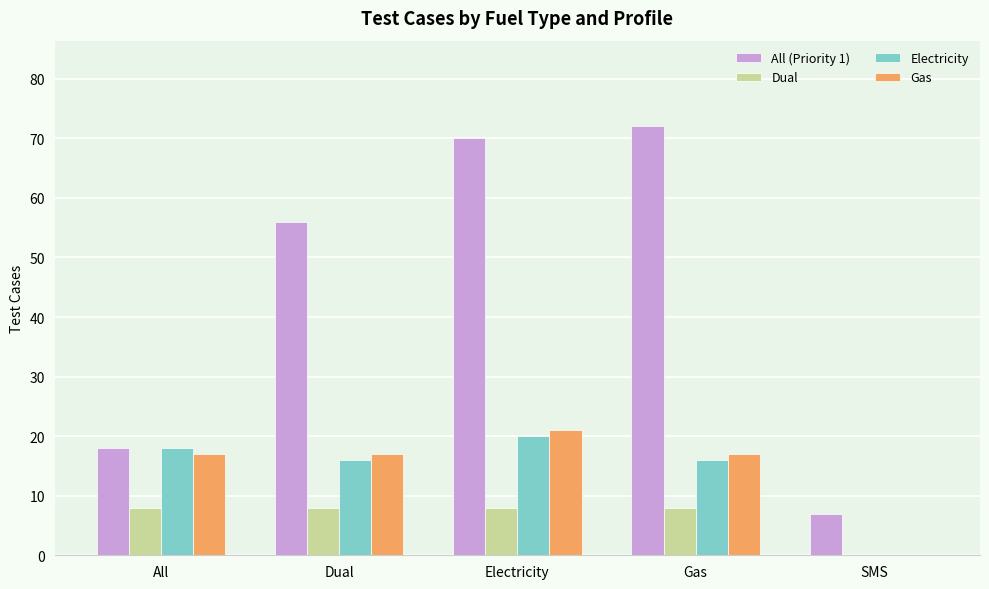

The Electricity series shows 4 at All. True or false?

False